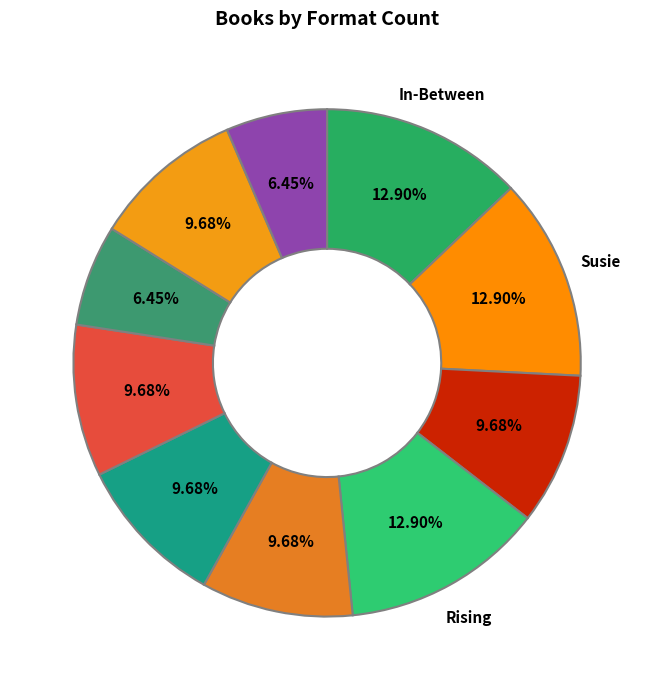

Which category has the smallest portion of the pie?

Little Green